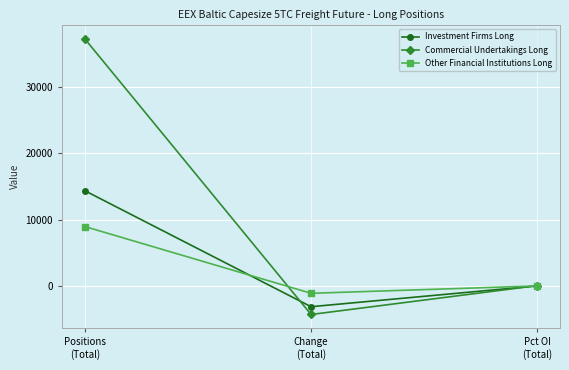

Reading left to right, transcribe all the data shown in this chart.

Investment Firms Long: 14364.6	-3114.1	23.7
Commercial Undertakings Long: 37247.7	-4285.0	61.5
Other Financial Institutions Long: 8964.7	-1093.5	14.8